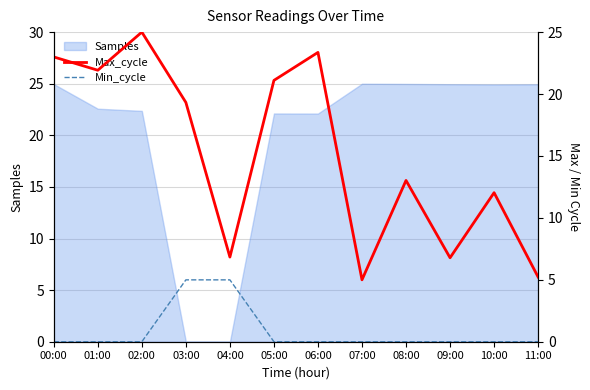

List the labels in order of Max_cycle value, largest first.

02:00, 06:00, 00:00, 01:00, 05:00, 03:00, 08:00, 10:00, 04:00, 09:00, 11:00, 07:00